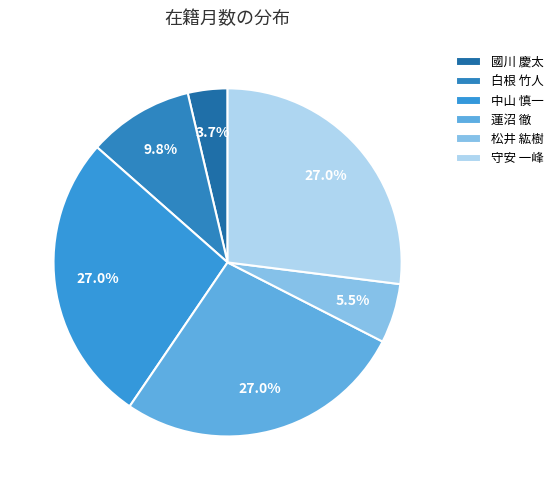

To the nearest percent, what is the combined percentage of 松井 紘樹 and 國川 慶太?

9%